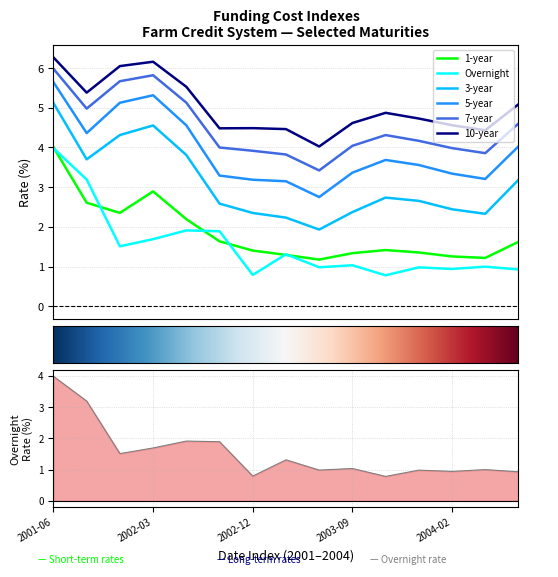

Reading left to right, list all the values displayed in this chart.

1-year: 4.0	2.6	2.4	2.9	2.2	1.6	1.4	1.3	1.2	1.3	1.4	1.4	1.3	1.2	1.6
Overnight: 4.0	3.2	1.5	1.7	1.9	1.9	0.8	1.3	1.0	1.0	0.8	1.0	0.9	1.0	0.9
3-year: 5.1	3.7	4.3	4.6	3.8	2.6	2.3	2.2	1.9	2.4	2.7	2.7	2.4	2.3	3.2
5-year: 5.6	4.4	5.1	5.3	4.6	3.3	3.2	3.1	2.8	3.4	3.7	3.6	3.3	3.2	4.0
7-year: 6.0	5.0	5.7	5.8	5.1	4.0	3.9	3.8	3.4	4.0	4.3	4.2	4.0	3.9	4.6
10-year: 6.3	5.4	6.0	6.2	5.5	4.5	4.5	4.5	4.0	4.6	4.9	4.7	4.6	4.4	5.1